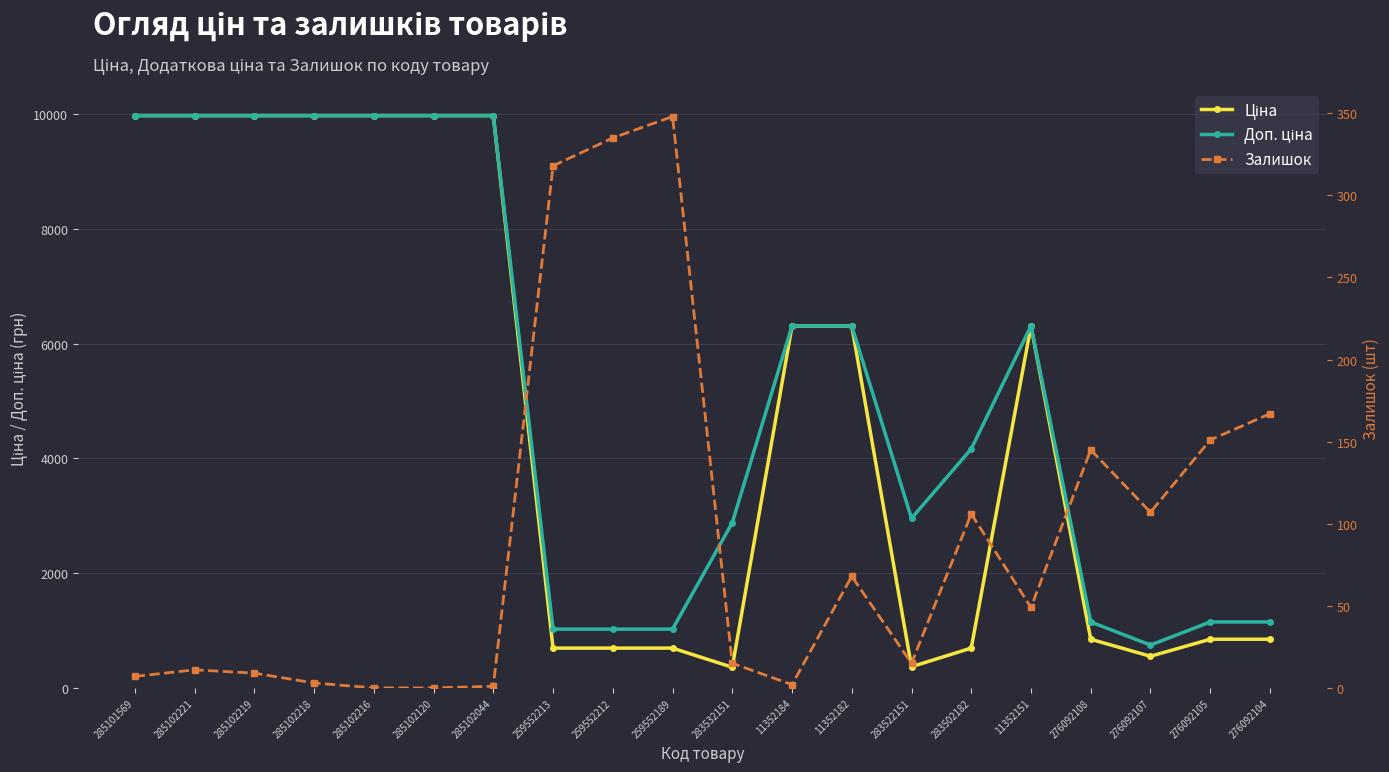

Count the number of categories in the chart.

20